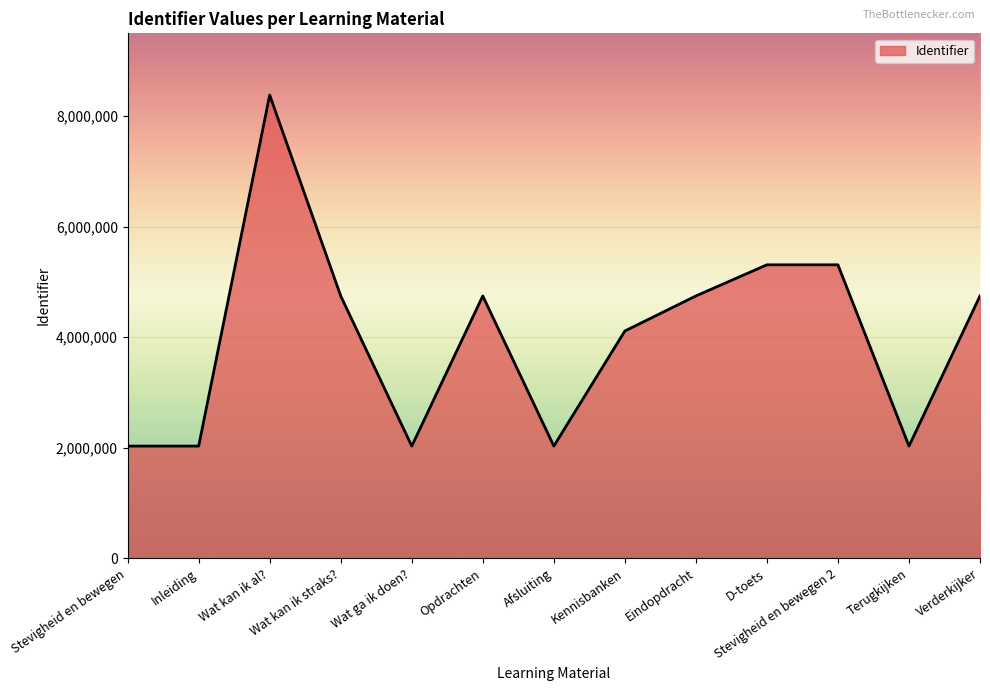

Is it true that the value at Stevigheid en bewegen 2 is 5311239?

True